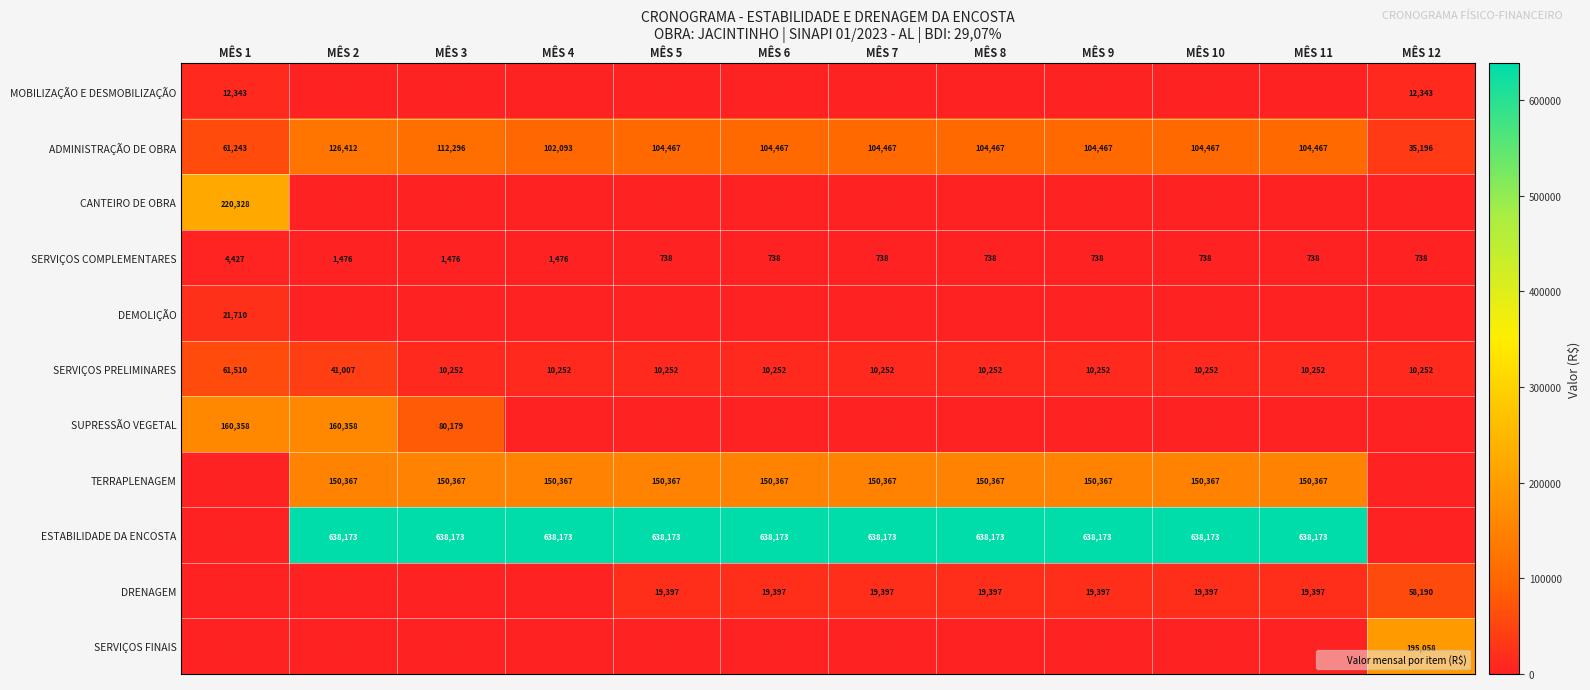

Rank the series by their maximum value, from lowest to highest.

SERVIÇOS COMPLEMENTARES, MOBILIZAÇÃO E DESMOBILIZAÇÃO, DEMOLIÇÃO, DRENAGEM, SERVIÇOS PRELIMINARES, ADMINISTRAÇÃO DE OBRA, TERRAPLENAGEM, SUPRESSÃO VEGETAL, SERVIÇOS FINAIS, CANTEIRO DE OBRA, ESTABILIDADE DA ENCOSTA